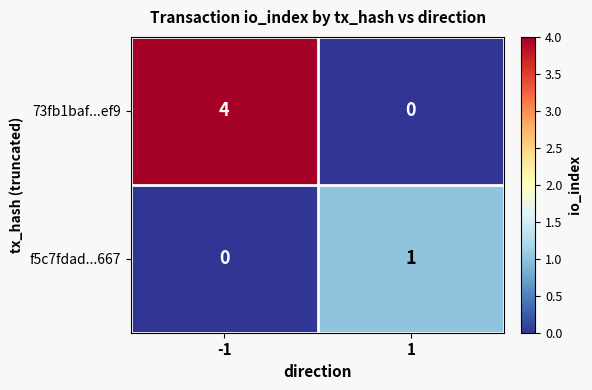

The value of f5c7fdad...667 at 1 is 0. True or false?

False